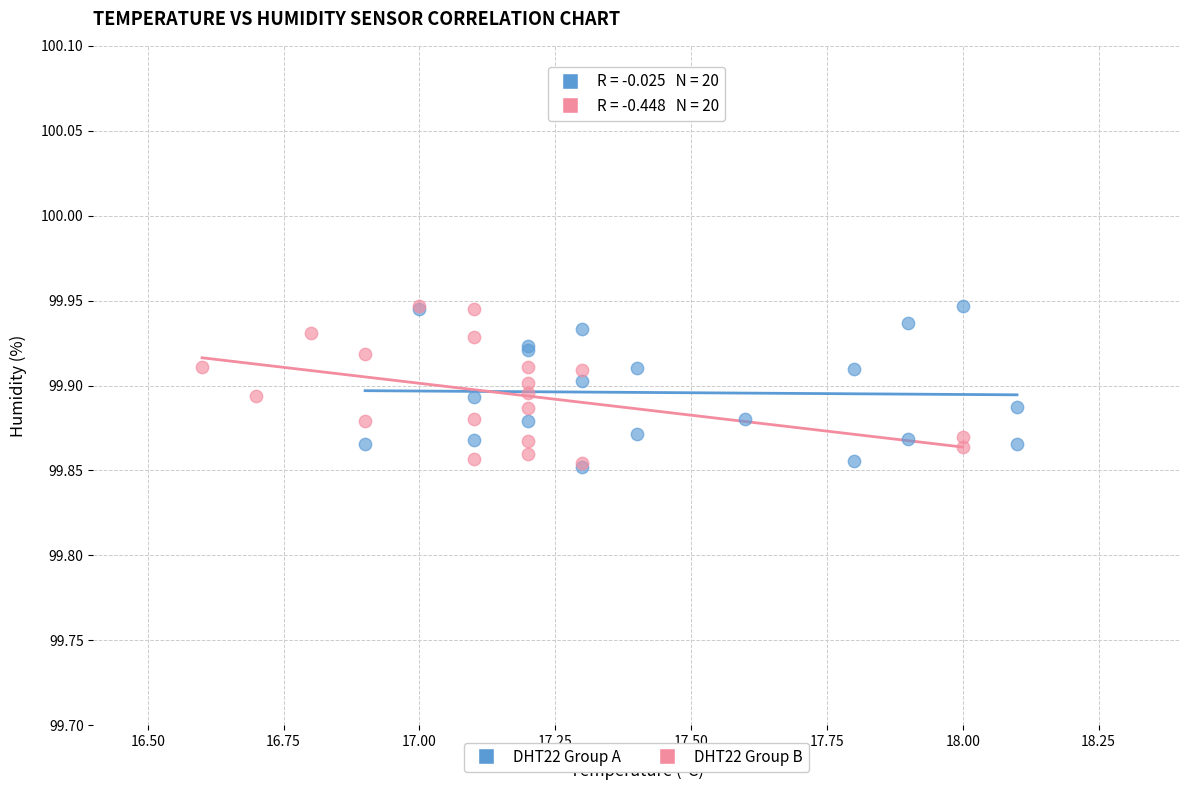

What are all the series names shown in the legend?

DHT22 Group A, DHT22 Group B